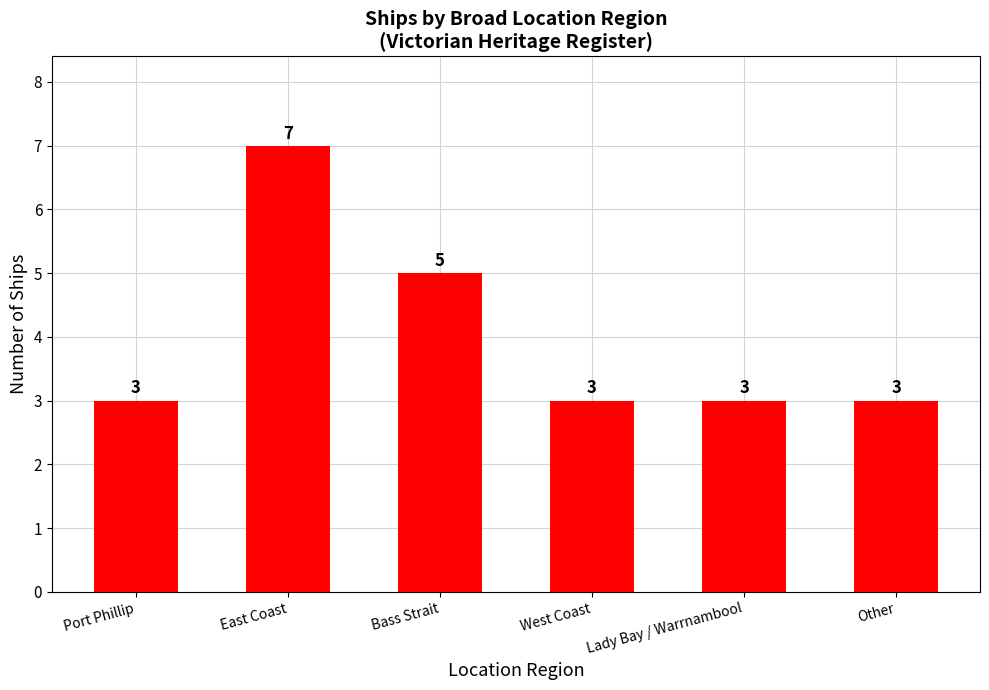

What is the maximum value shown in the chart?

7